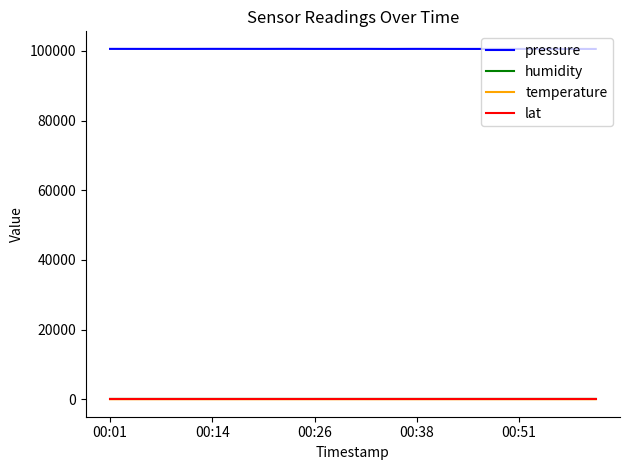

What is the sum of all temperature values?

367.8